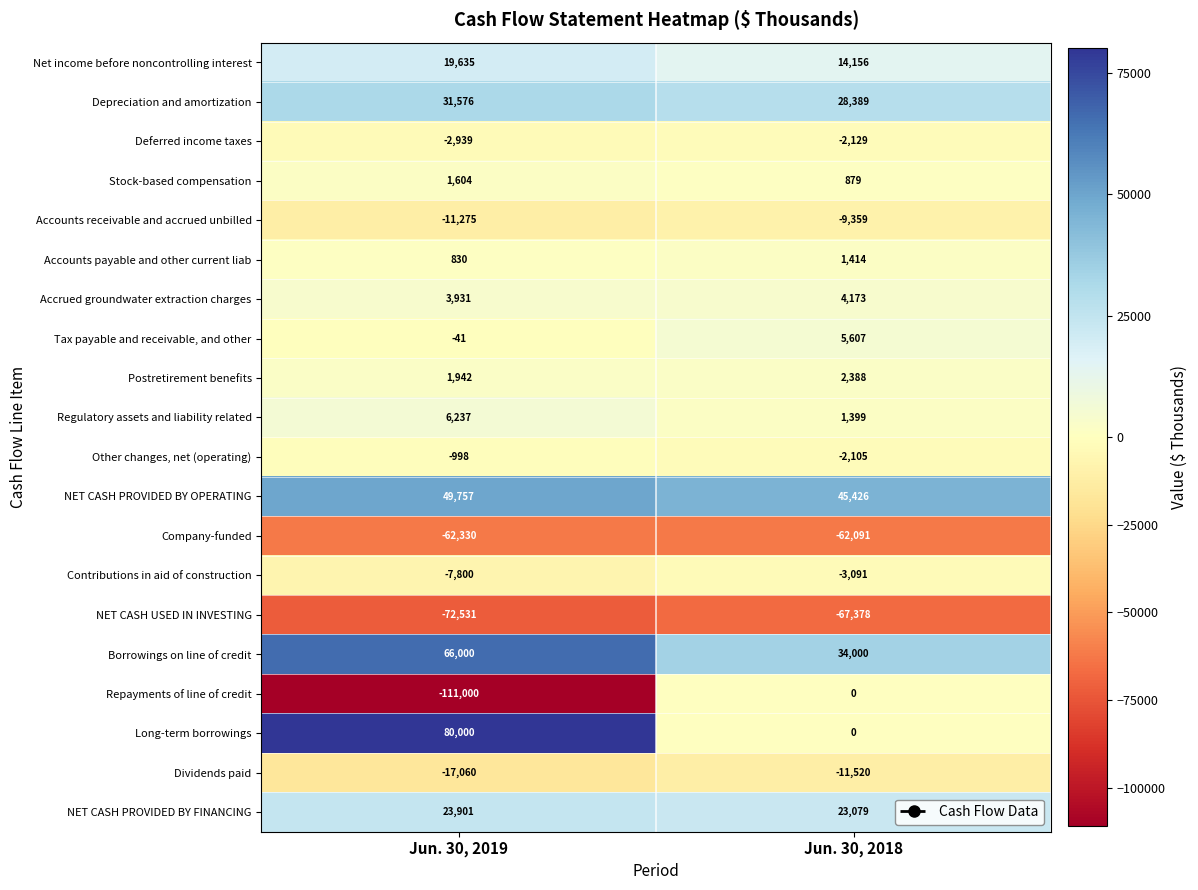

Read the Dividends paid value at Jun. 30, 2019, to the nearest 10.

-17060